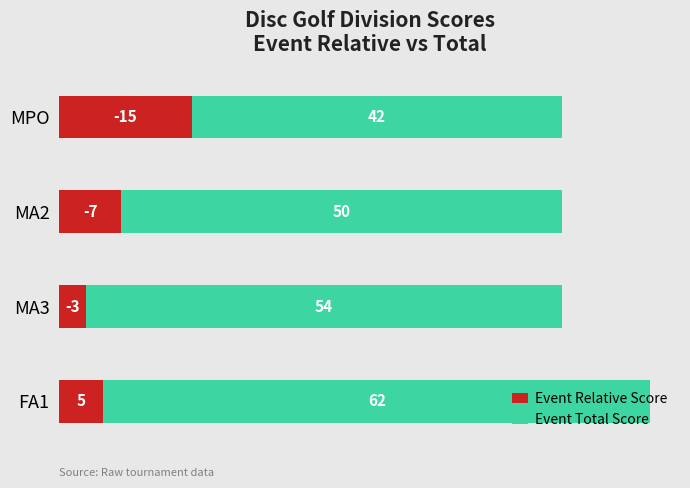

Which category has the lowest value in the Event Relative Score series?

MA3